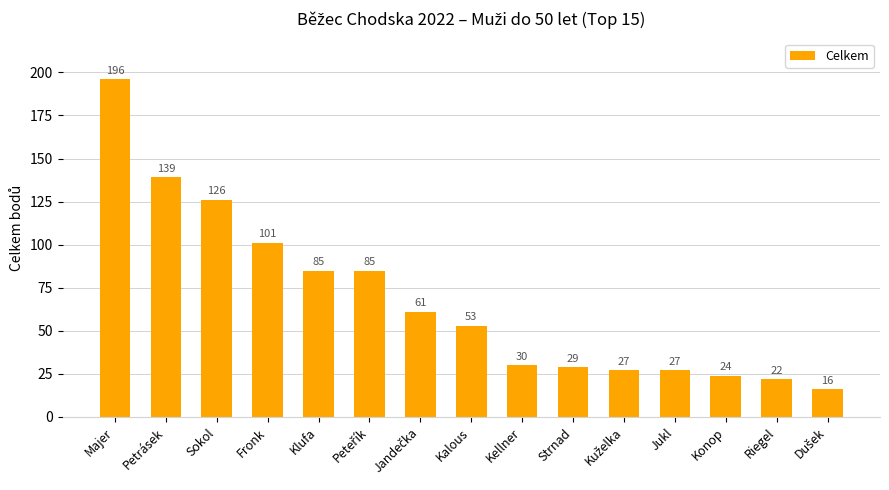

What is the difference between the maximum and minimum values?

180